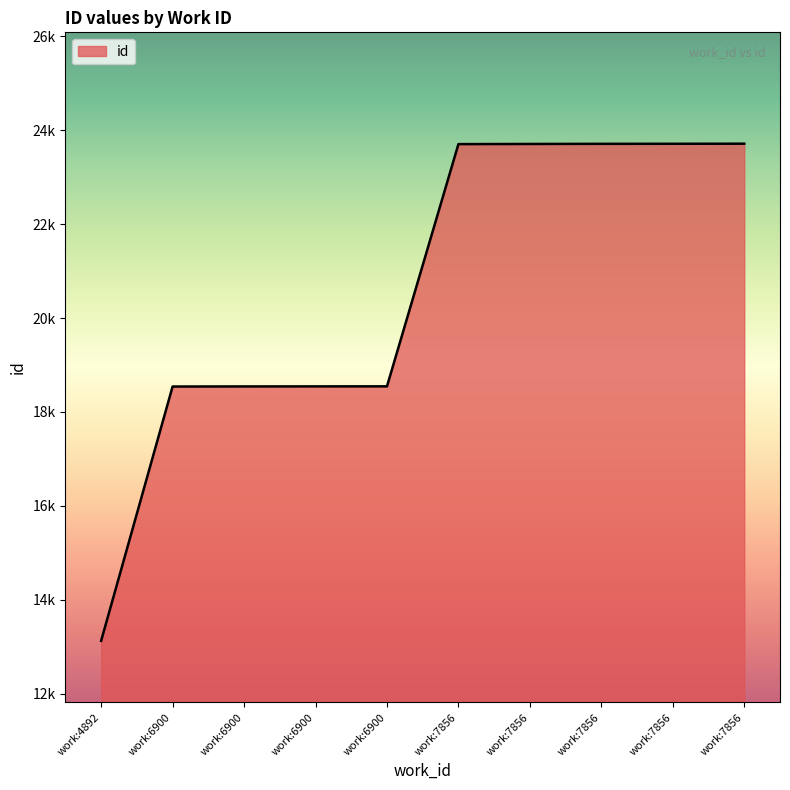

Does the chart display data point markers on the line(s)?

No